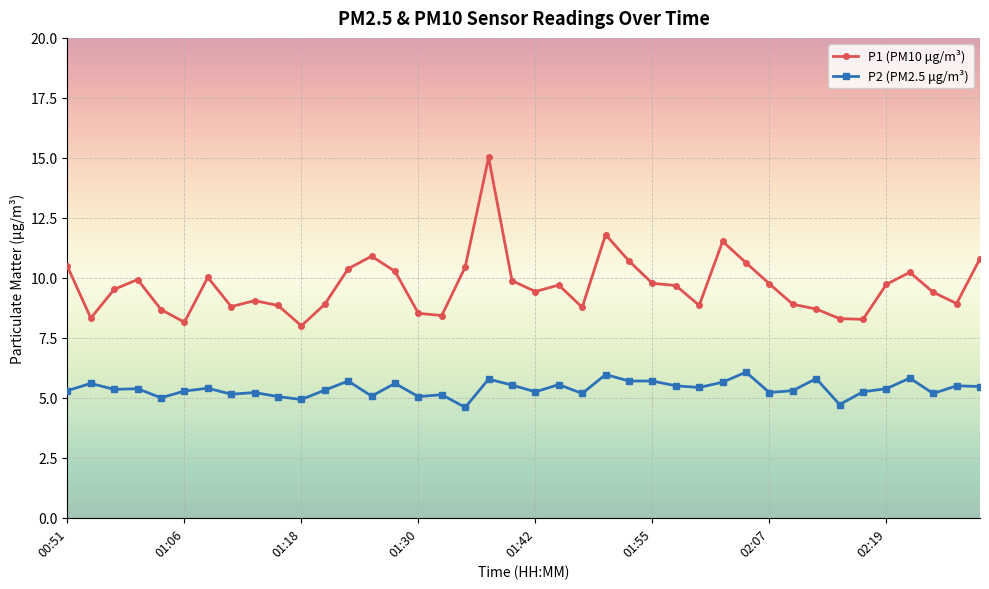

How many distinct data groups are displayed?

2